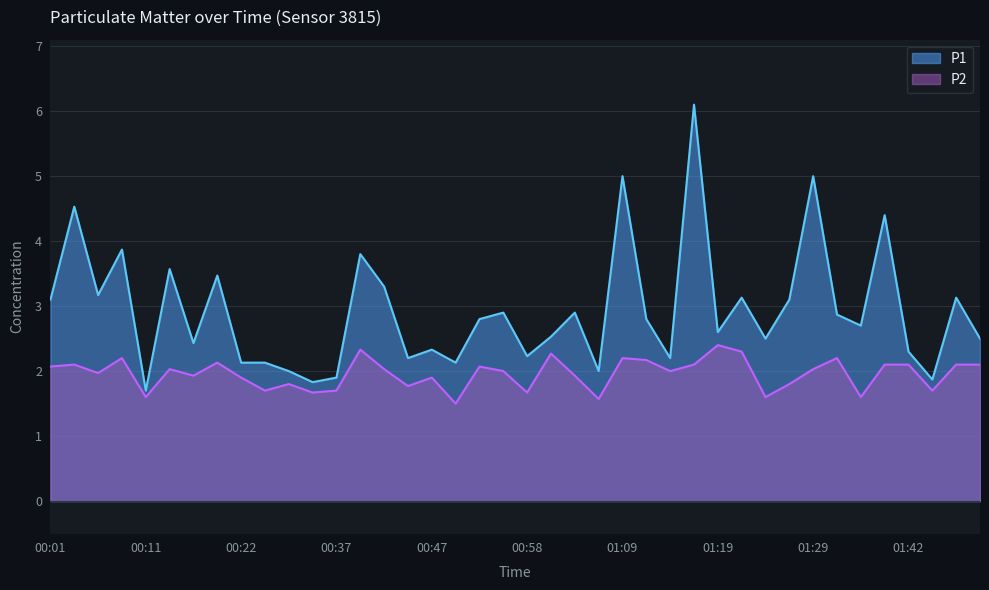

What is the label of the 35th point from the right?

00:14